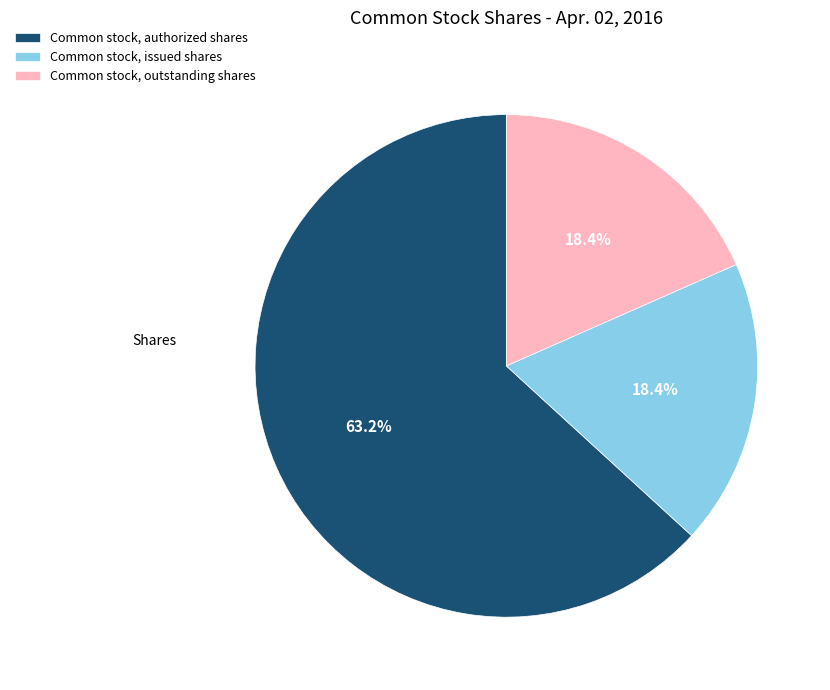

Is the sum of Common stock, outstanding shares and Common stock, issued shares greater than half?

No